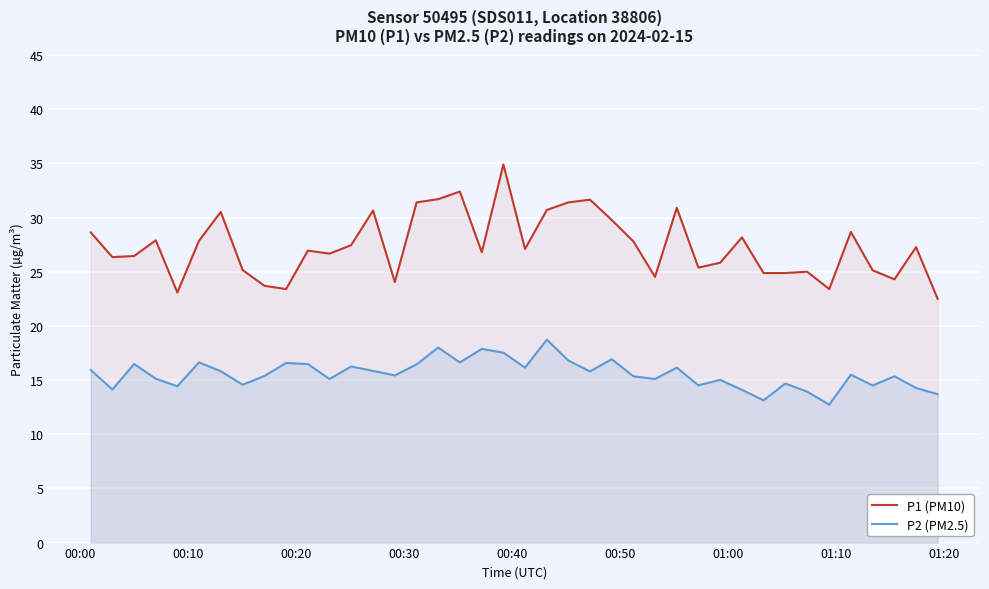

How many categories are shown in the chart?

40